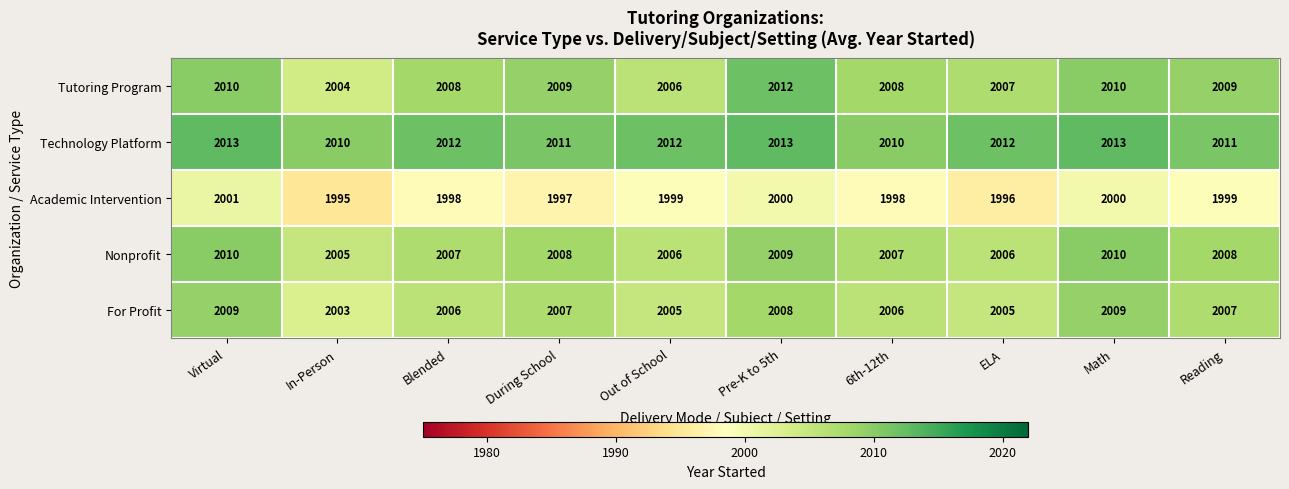

Which category has the lowest value across all series?

In-Person